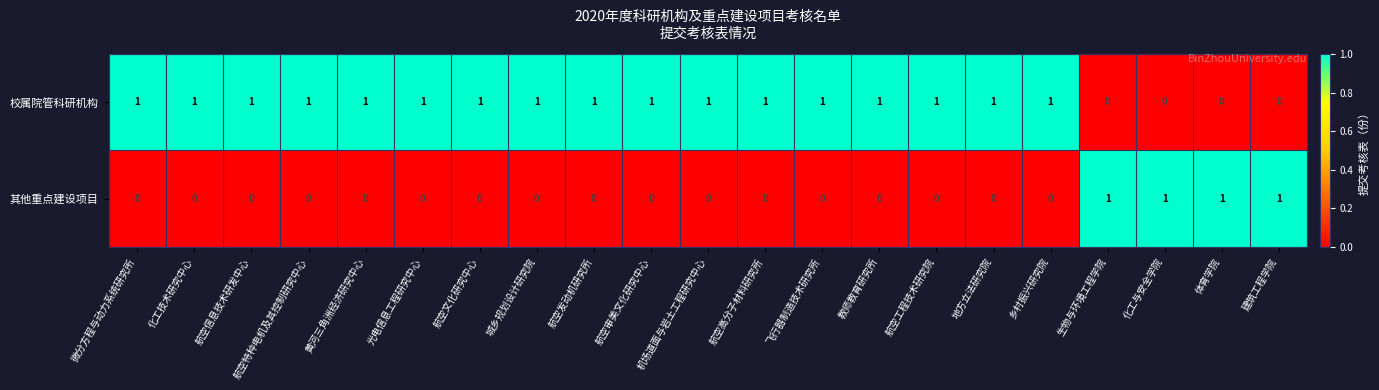

Count the 其他重点建设项目 values in the range 0 to 1.

21